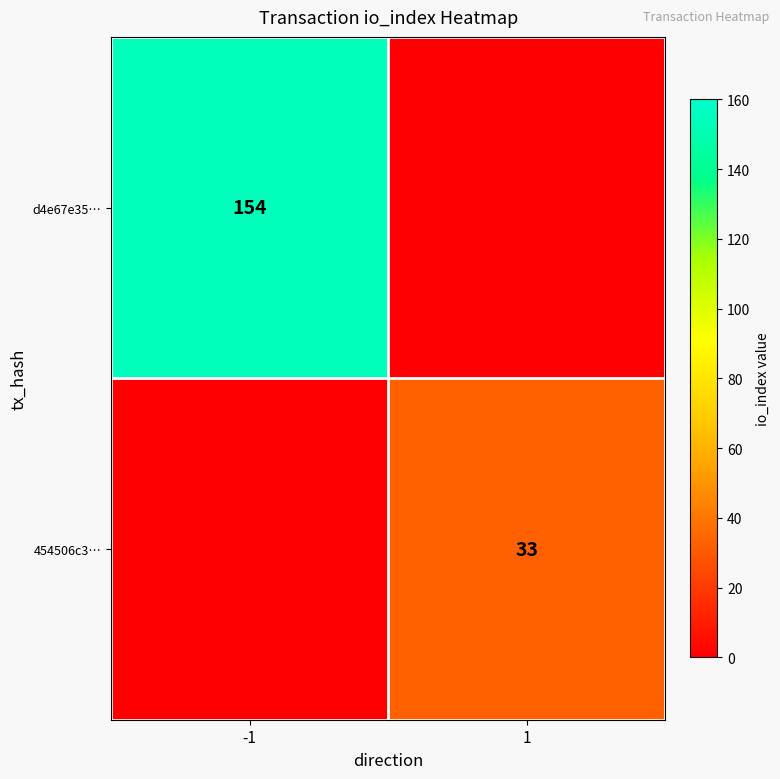

Is the value of d4e67e35… at -1 greater than the value of 454506c3… at 1?

Yes